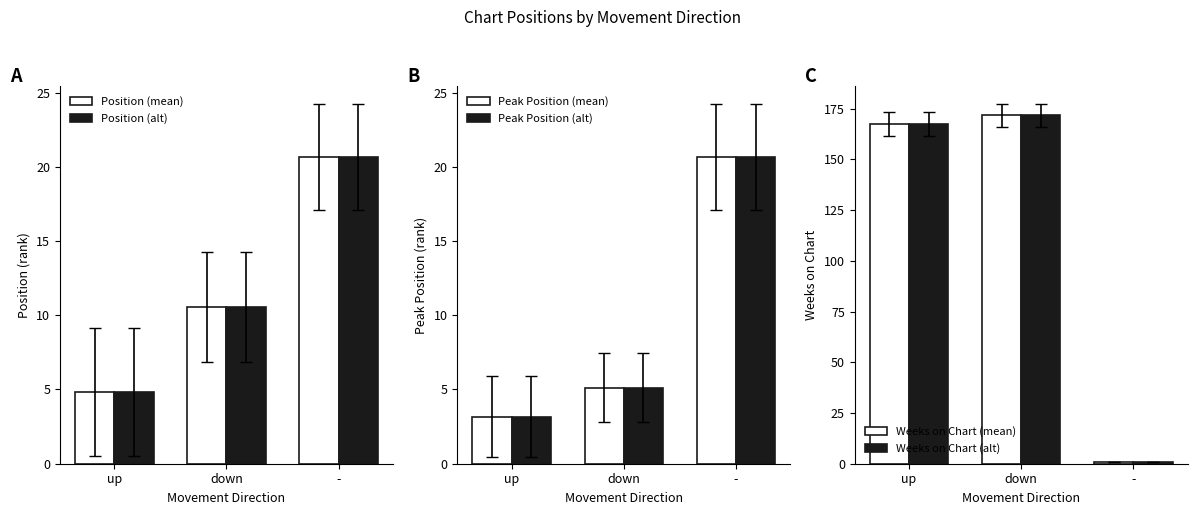

How many bars are there in total?

18